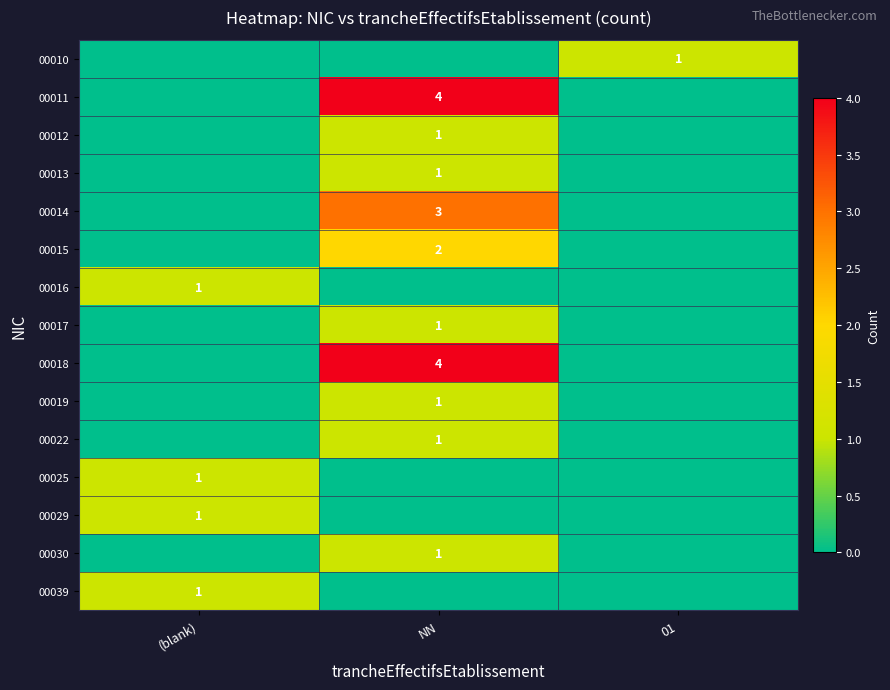

The 00022 series shows 2 at NN. True or false?

False